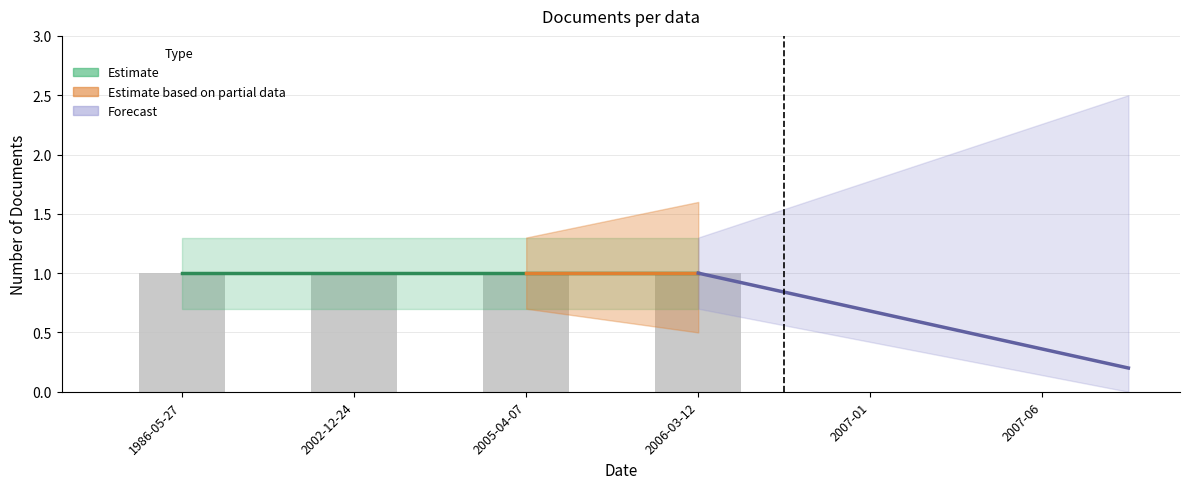

List the labels in order of item_counts value, smallest first.

1986-05-27, 2002-12-24, 2005-04-07, 2006-03-12